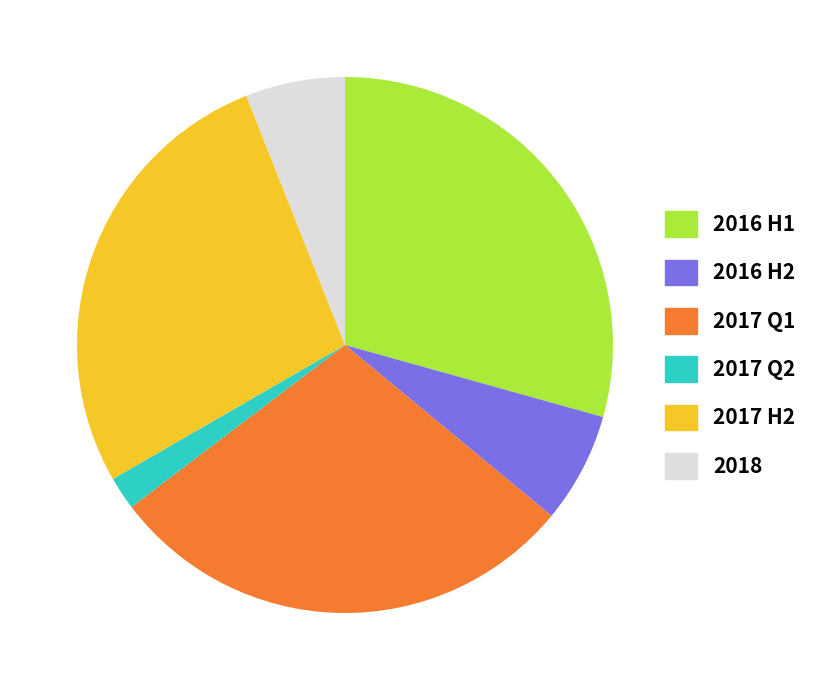

Count the number of slices in the pie.

6